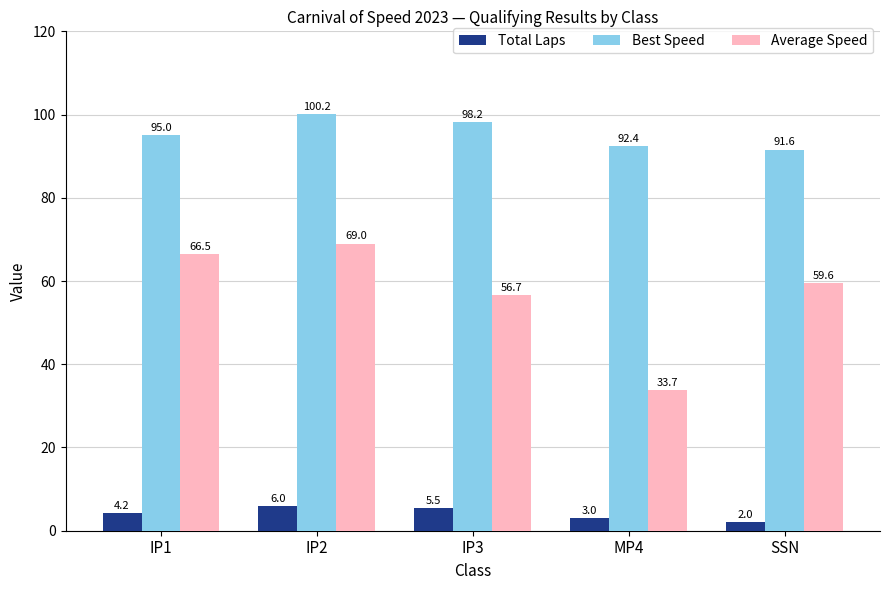

What is the sum of the Average Speed values at IP1 and IP2?

135.5